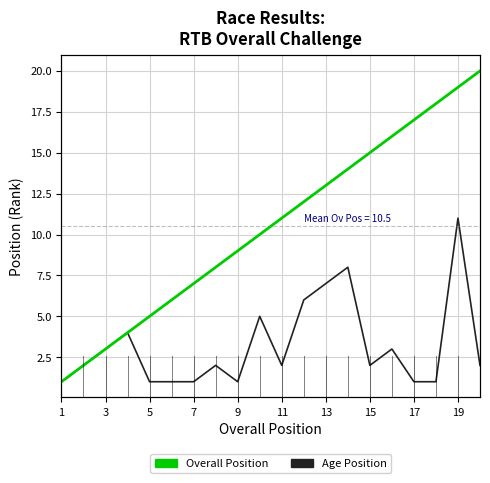

Rank the series at 15 from highest to lowest value.

Overall Position, Age Position